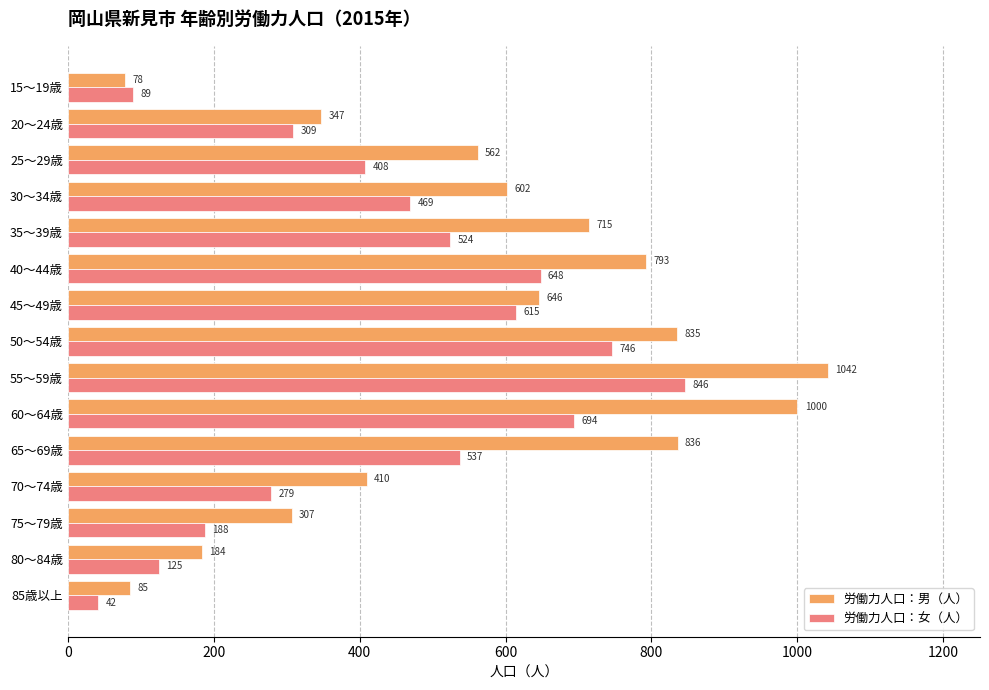

True or false: 労働力人口：男（人） has a value of 452 at 75～79歳.

False